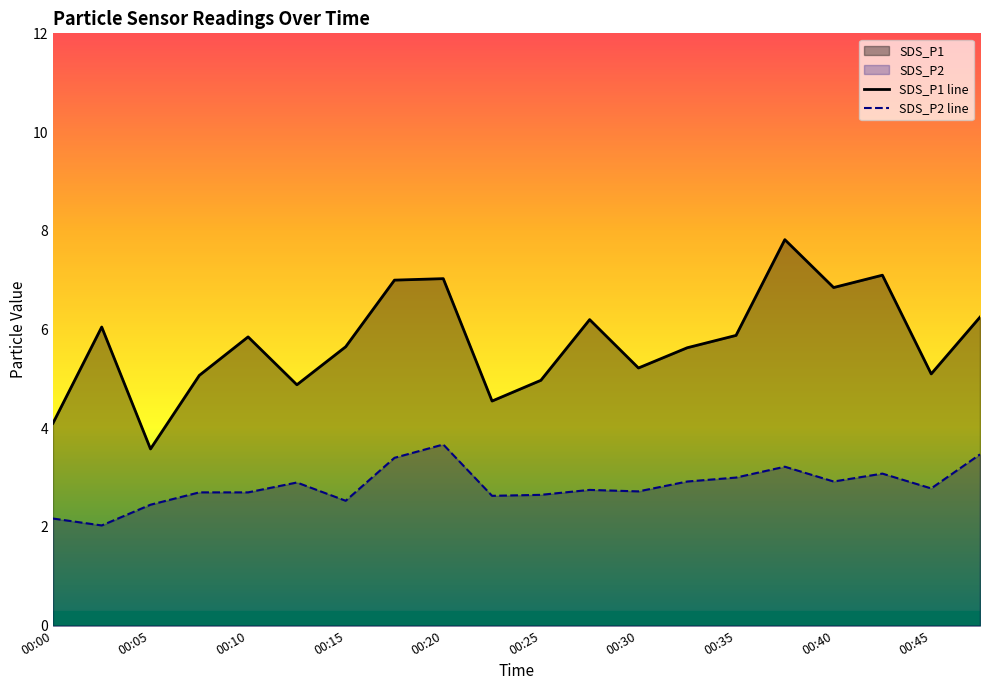

True or false: SDS_P2 line has a value of 3.5 at 19.

True